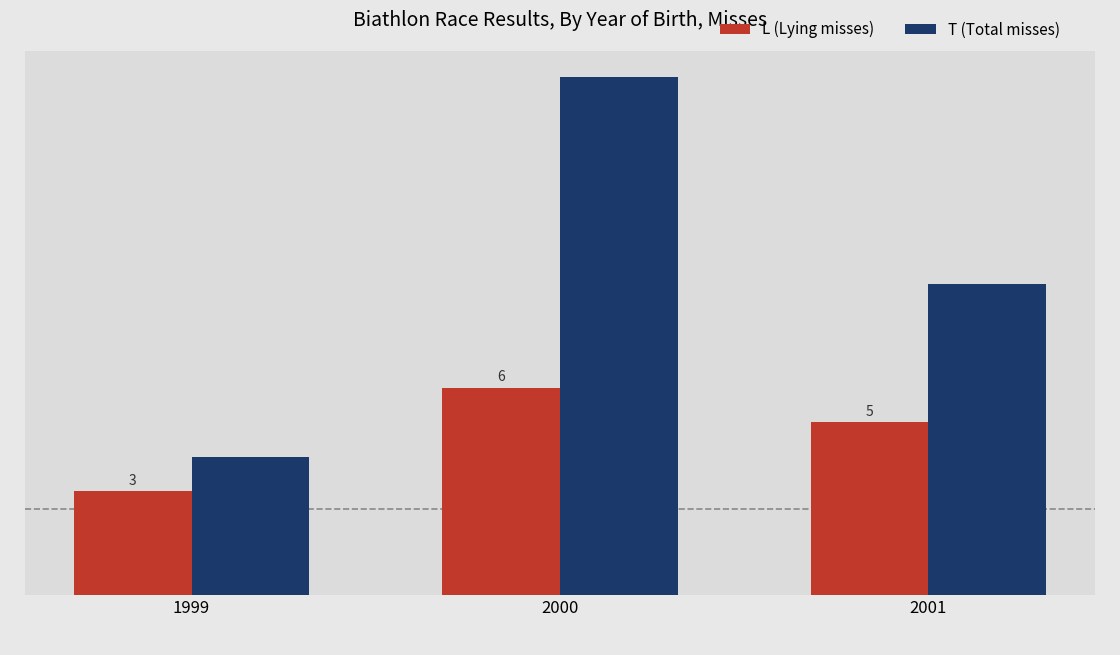

Which series has the widest spread of values?

T (Total misses)